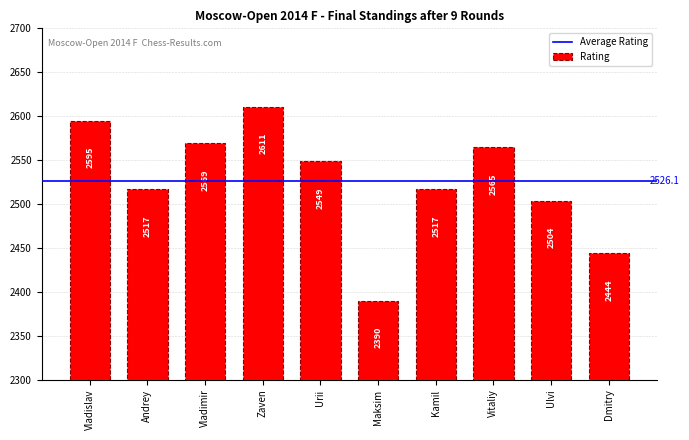

What is the label of the 2nd bar from the right?

Ulvi